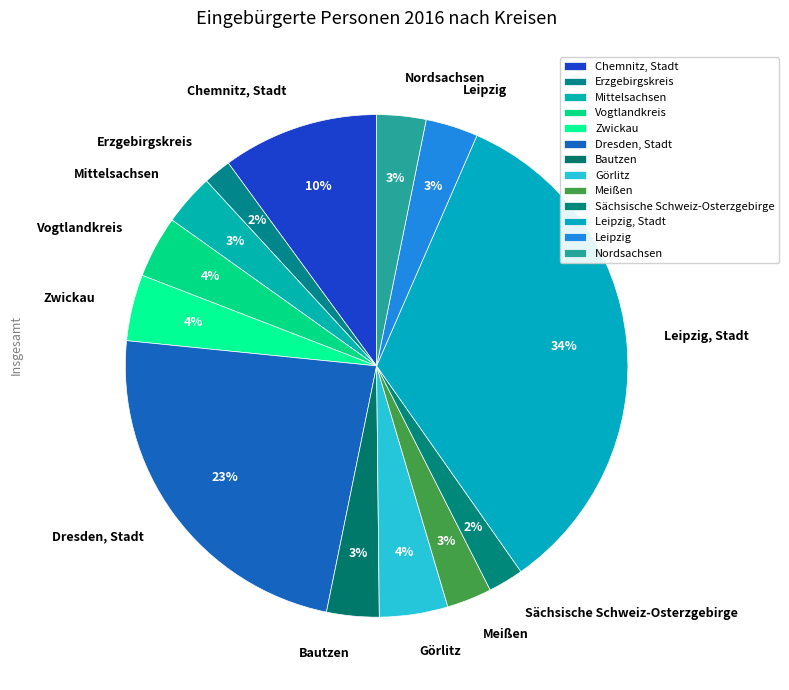

Which slice is the largest?

Leipzig, Stadt